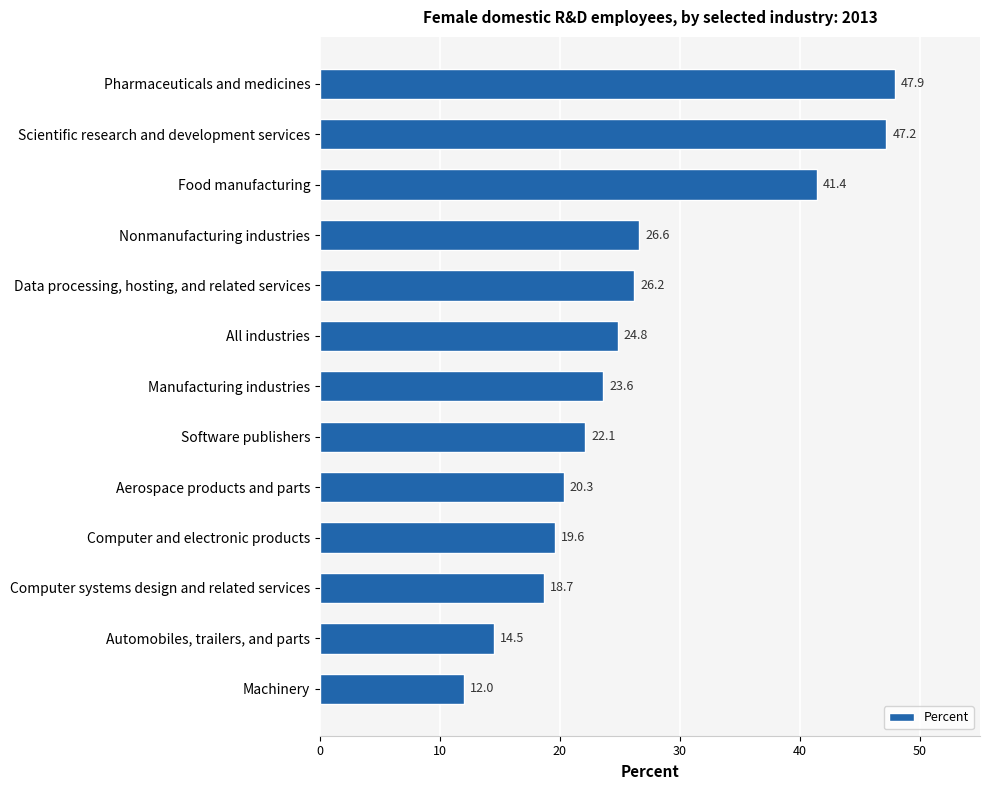

The value at All industries is 24.8. True or false?

True